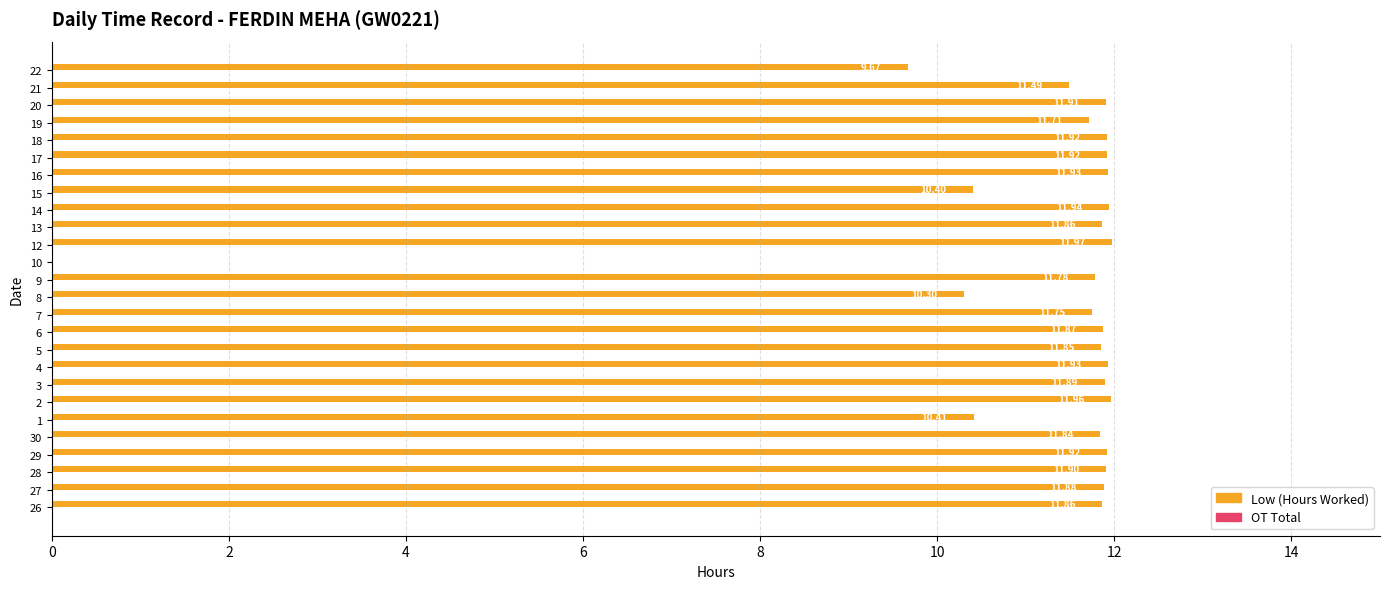

Which has a higher value, 3 or 13?

3